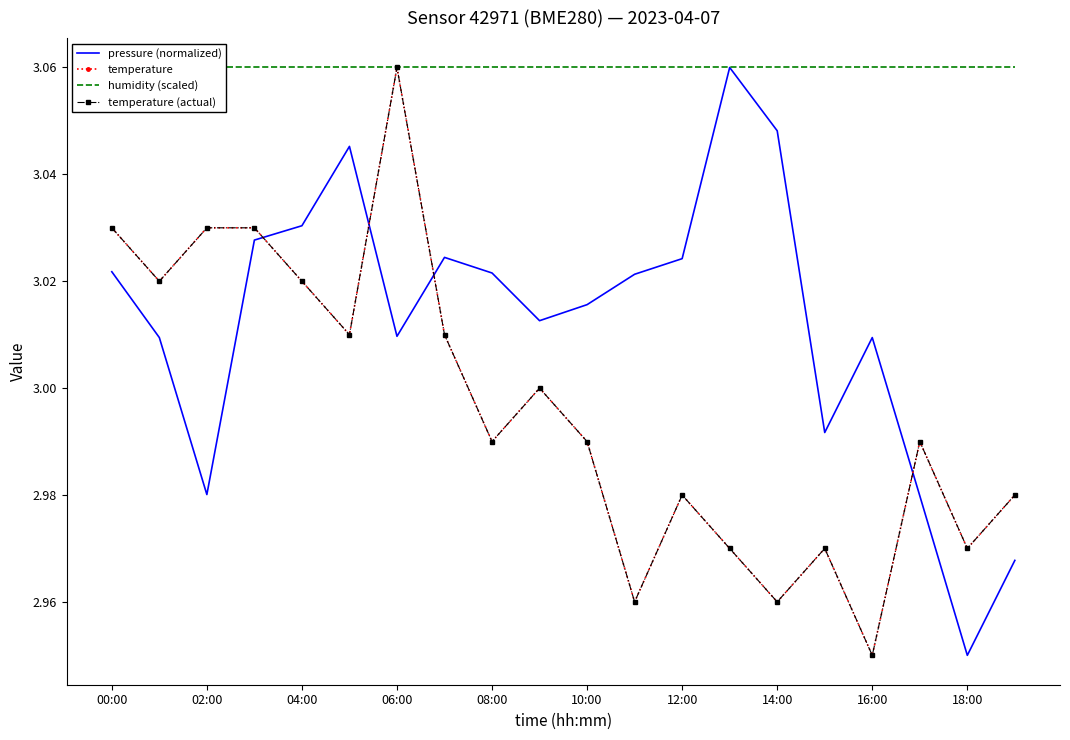

Between 18:00 and 17, which series saw the biggest shift?

pressure (normalized)